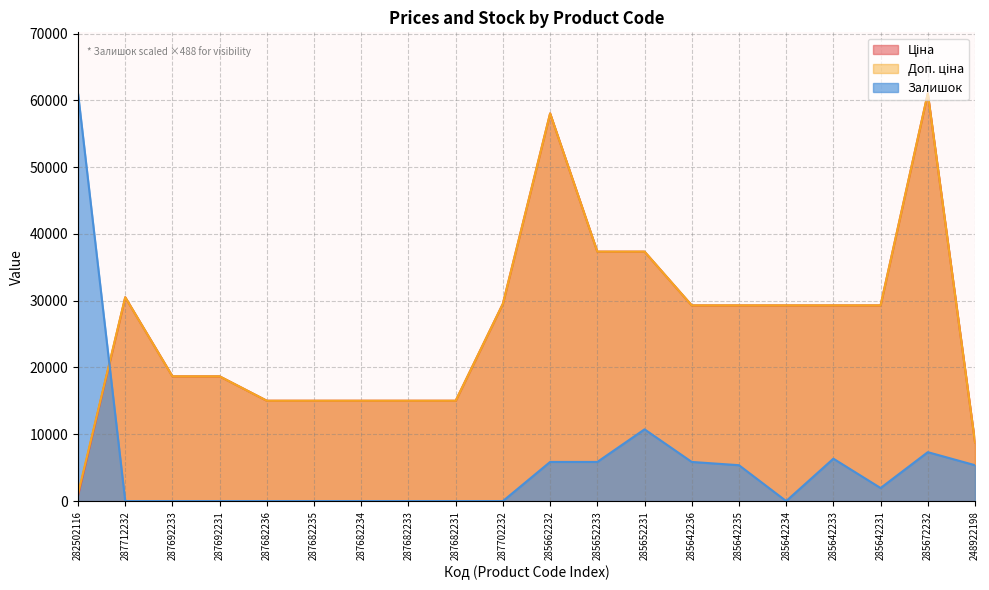

Reading left to right, list all the values displayed in this chart.

Ціна: 813.0	30512.3	18671.5	18671.5	15019.2	15019.2	15019.2	15019.2	15019.2	29548.9	58037.0	37343.0	37343.0	29294.9	29294.9	29294.9	29294.9	29294.9	61024.7	8797.6
Доп. ціна: 1101.8	30512.3	18671.5	18671.5	15019.2	15019.2	15019.2	15019.2	15019.2	29548.9	58037.0	37343.0	37343.0	29294.9	29294.9	29294.9	29294.9	29294.9	61024.7	8797.6
Залишок: 61024.7	0.0	0.0	0.0	0.0	0.0	0.0	0.0	0.0	0.0	5858.4	5858.4	10740.3	5858.4	5370.2	0.0	6346.6	1952.8	7323.0	5370.2